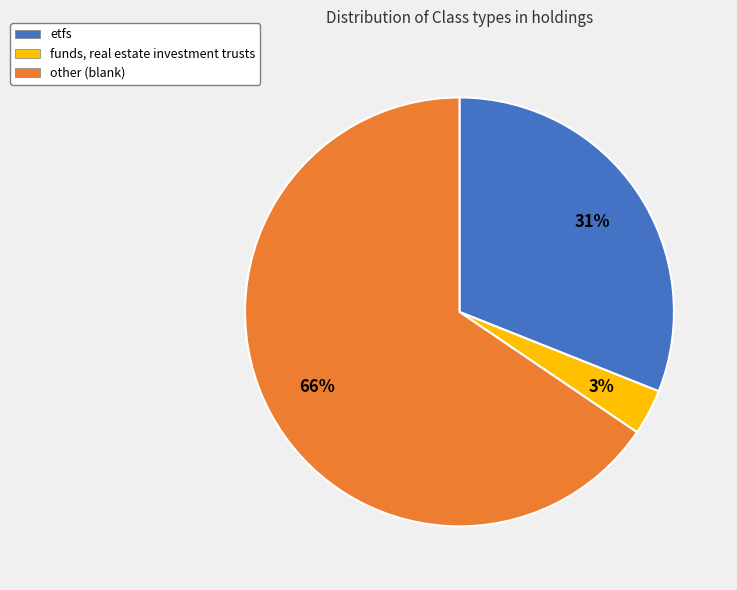

To the nearest percent, what is the average slice percentage?

33%